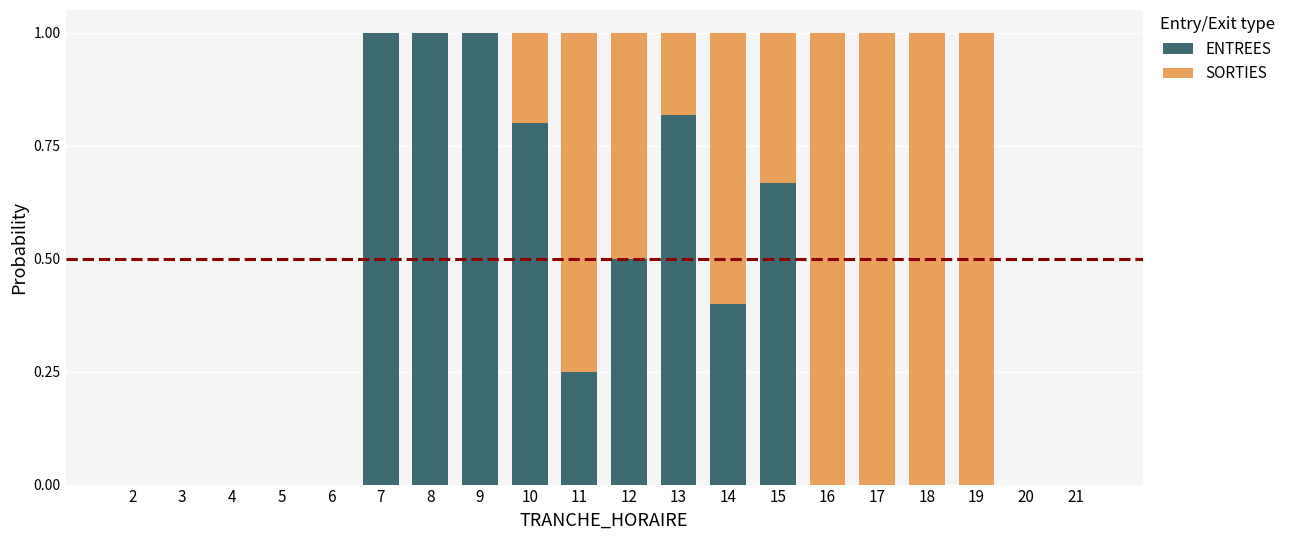

True or false: ENTREES has a value of 0.4 at 10.

False